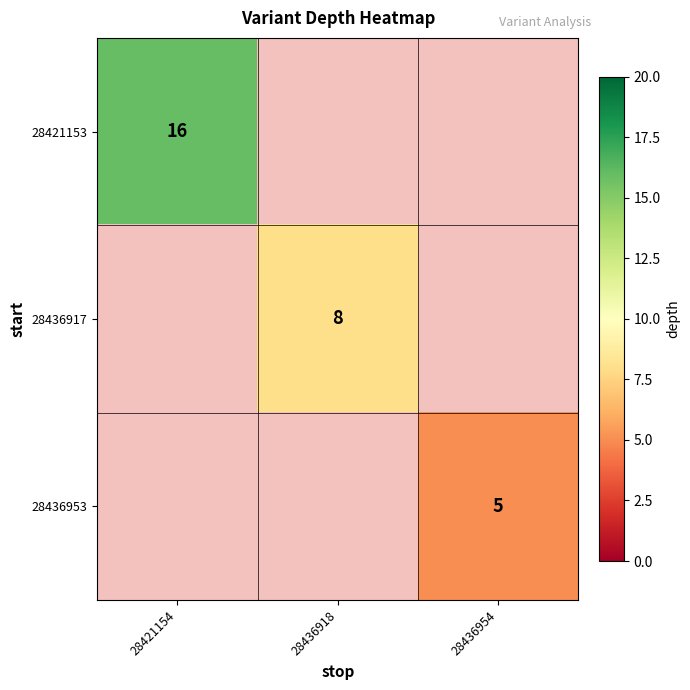

The value of 28436917 at 28436918 is 8. True or false?

True